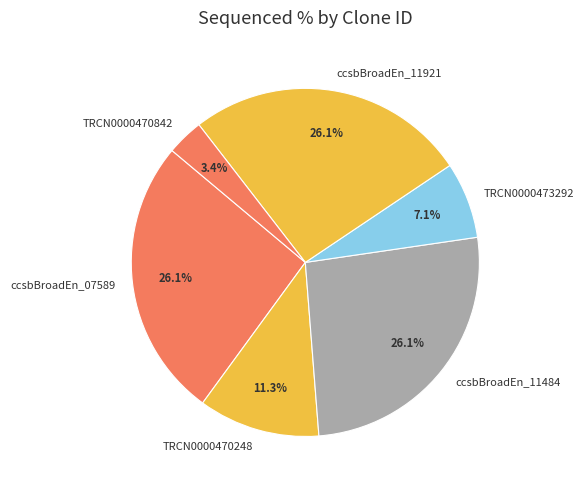

What is the smallest slice in the pie chart?

TRCN0000470842